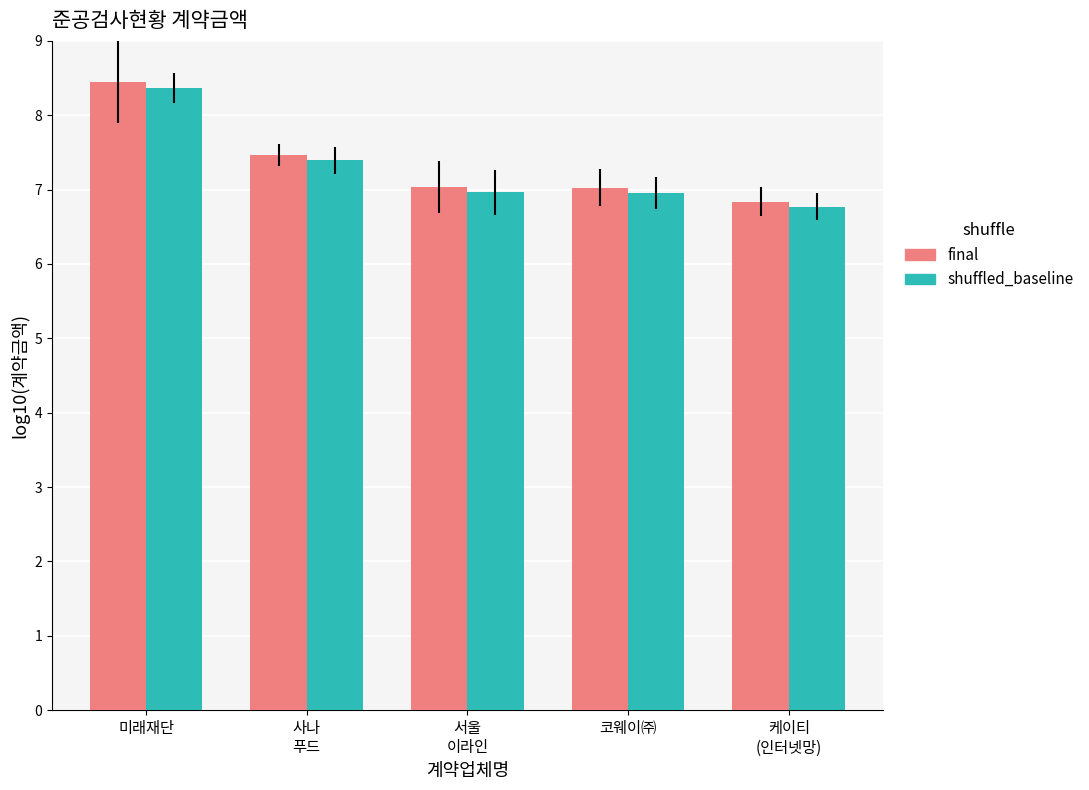

How many groups of bars are there?

5